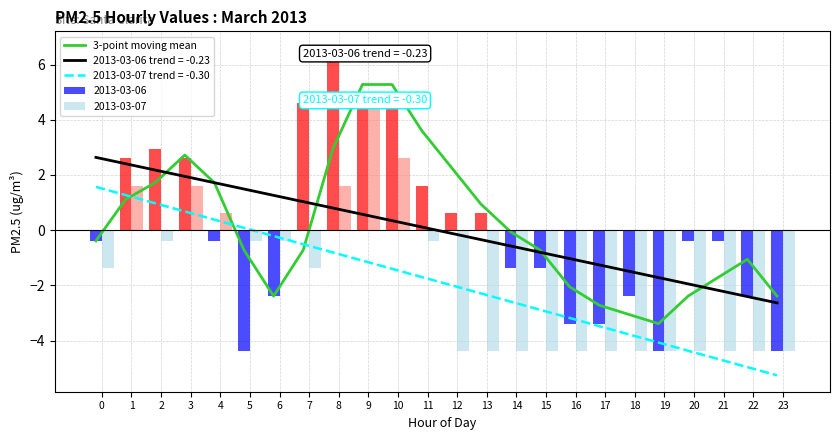

What is the difference between the maximum and second lowest values?

8.3